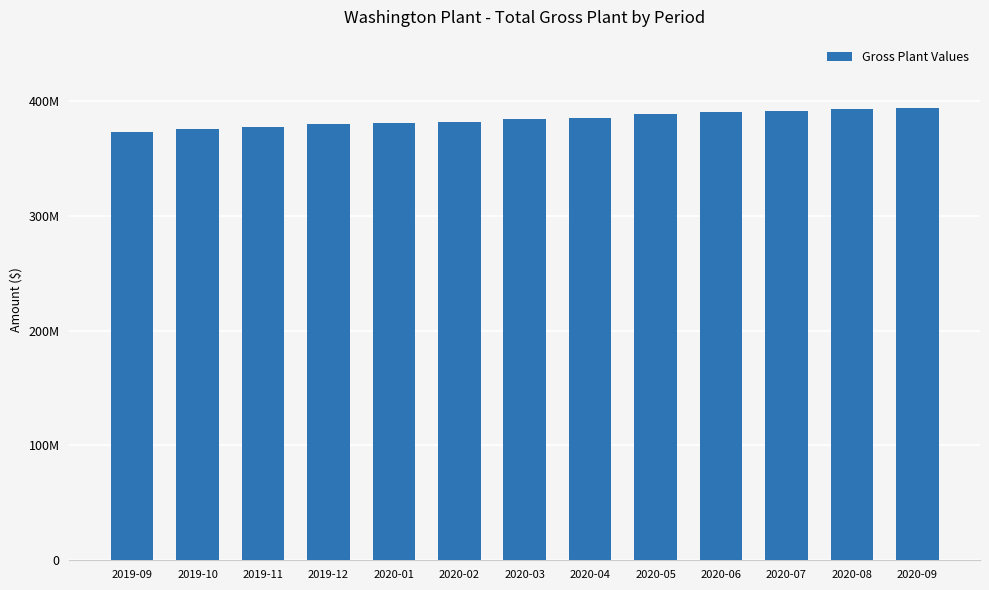

Are the bars horizontal?

No